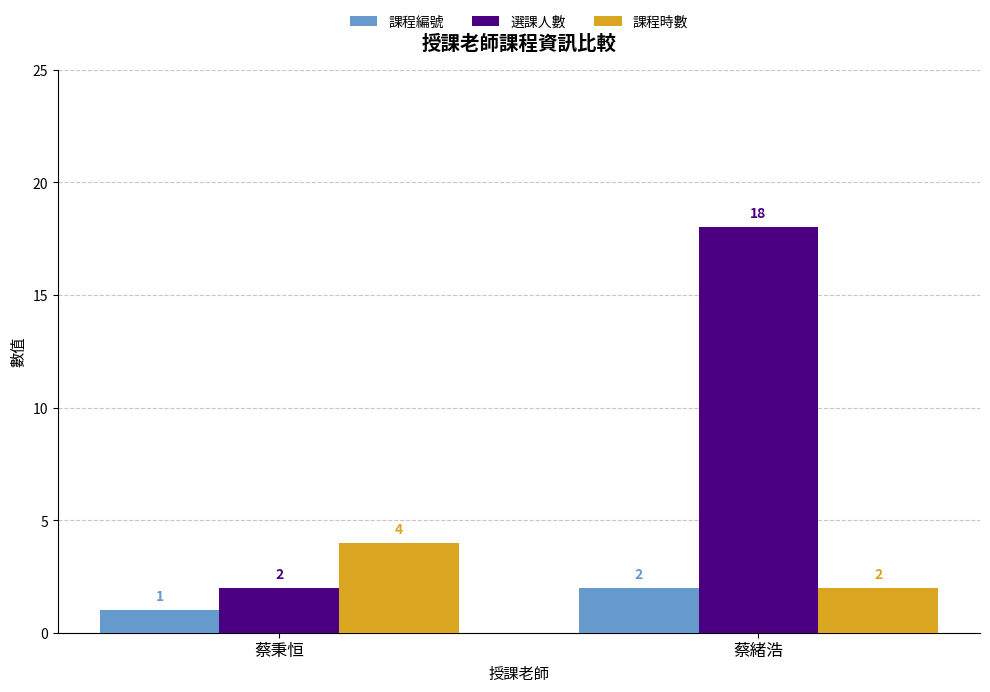

Reading right to left, list all the values displayed in this chart.

課程編號: 蔡緒浩=2	蔡秉恒=1
選課人數: 蔡緒浩=18	蔡秉恒=2
課程時數: 蔡緒浩=2	蔡秉恒=4